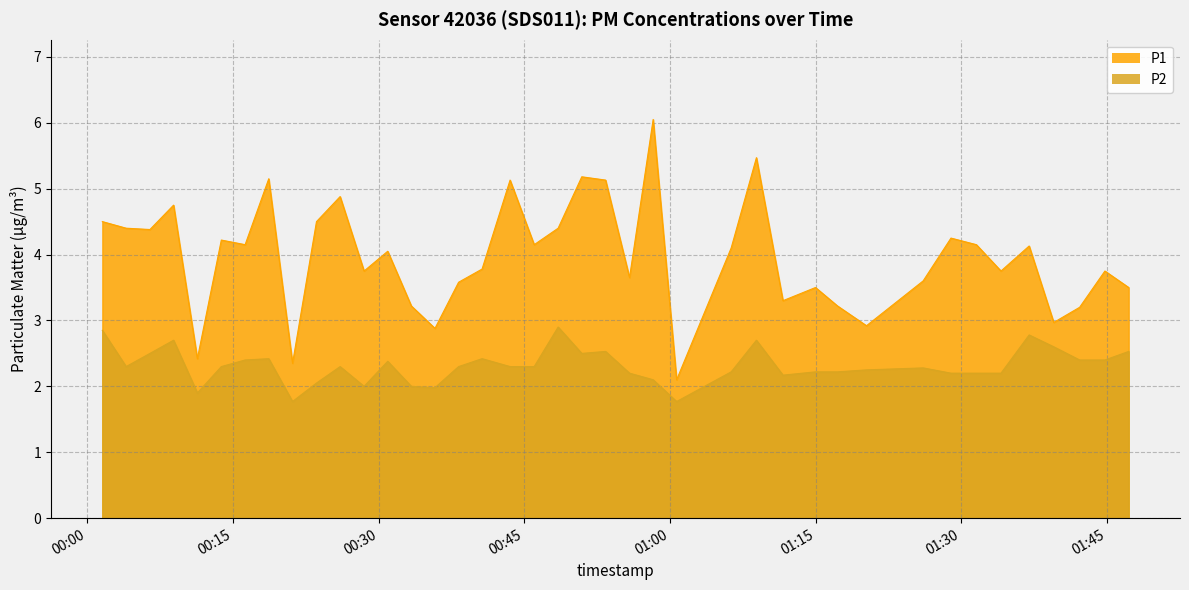

Which series has the largest total across all categories?

P1